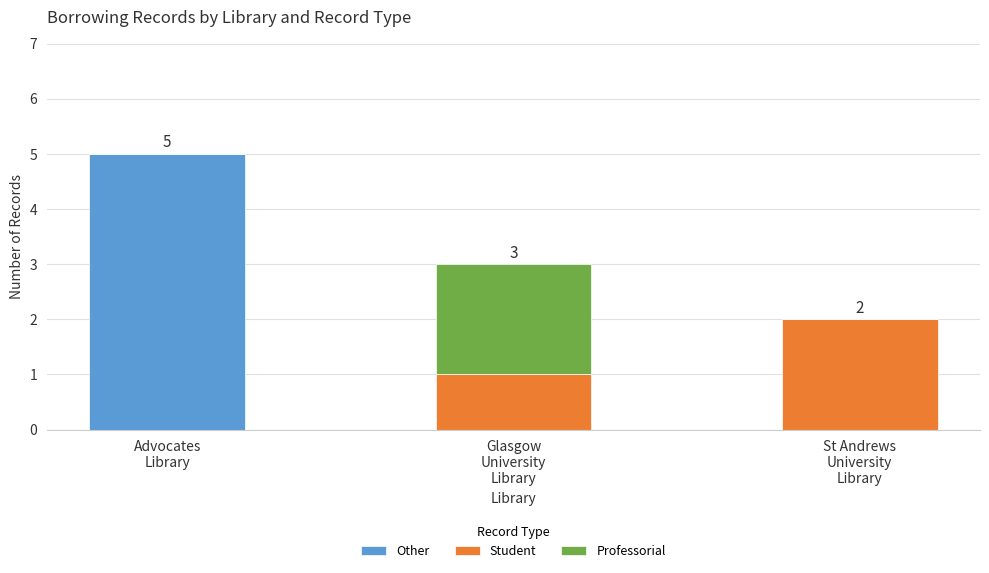

What is the maximum value for Other?

5